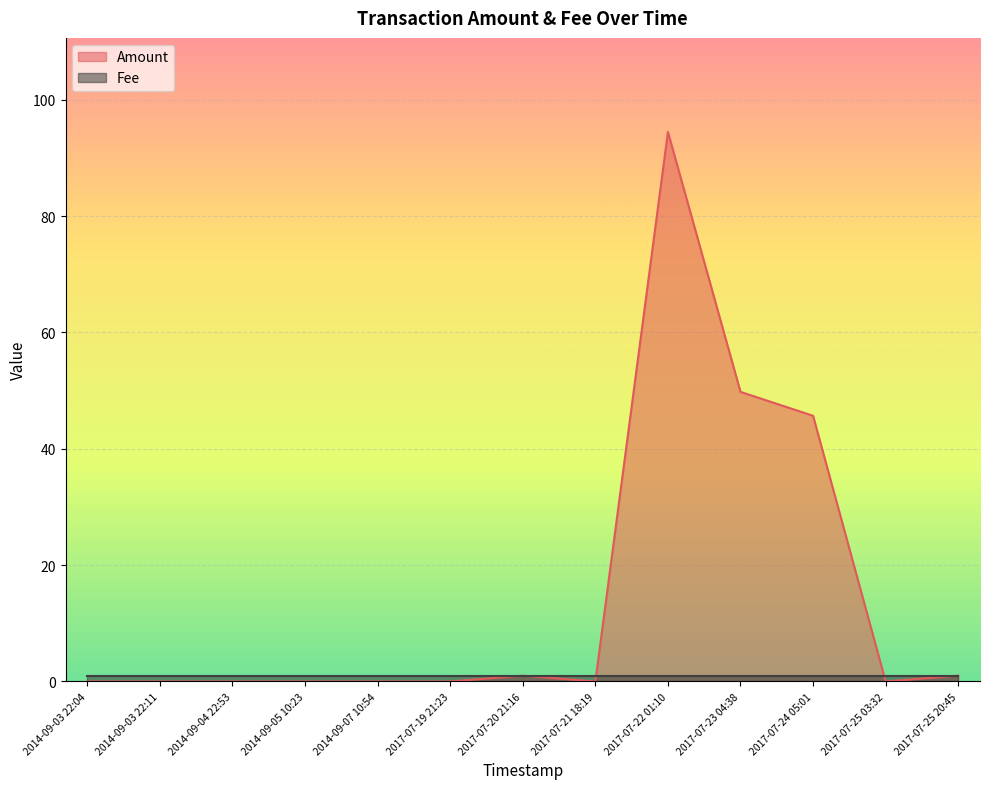

Which label corresponds to the smallest value in the chart?

2014-09-03 22:04